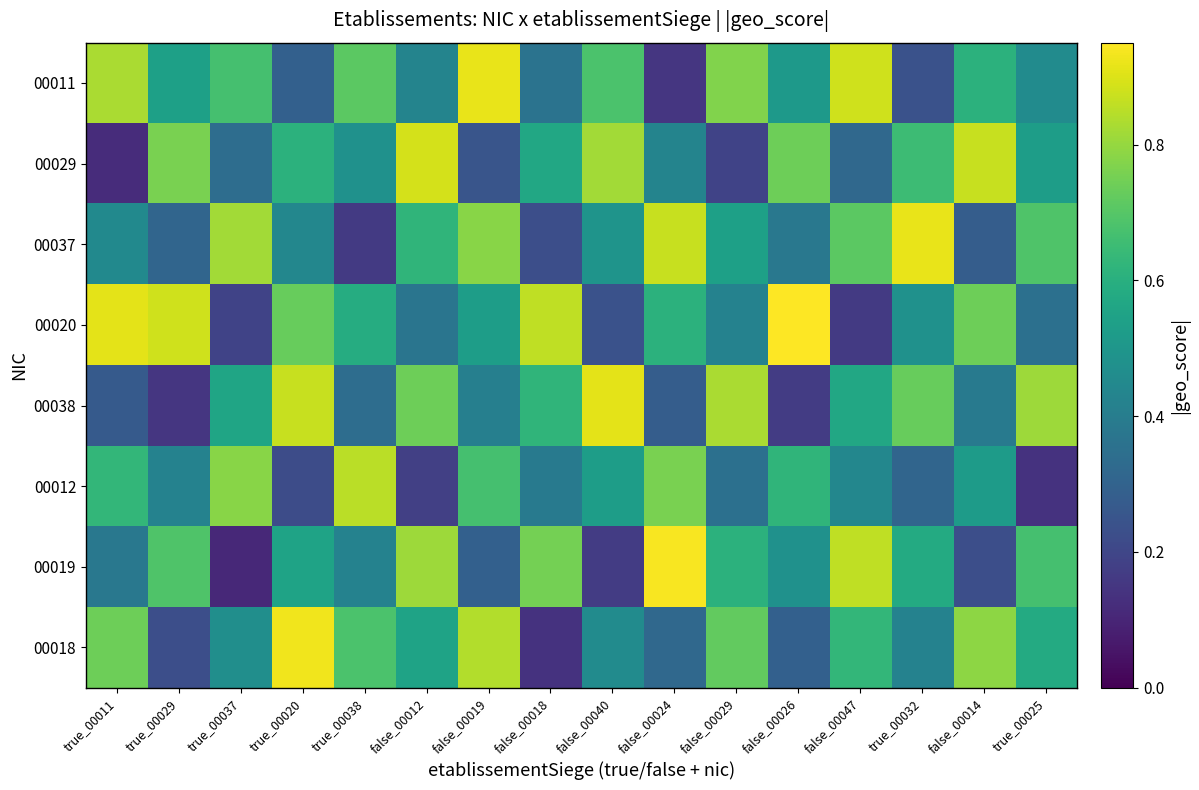

How many data points does each series have?

16